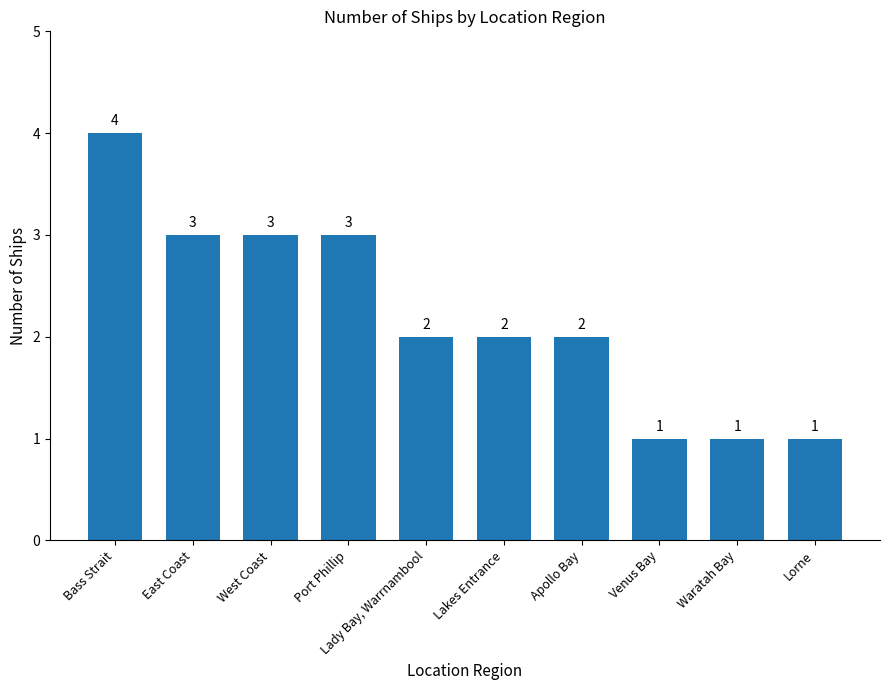

What is the ratio of the value at Port Phillip to the value at Lorne?

3.0